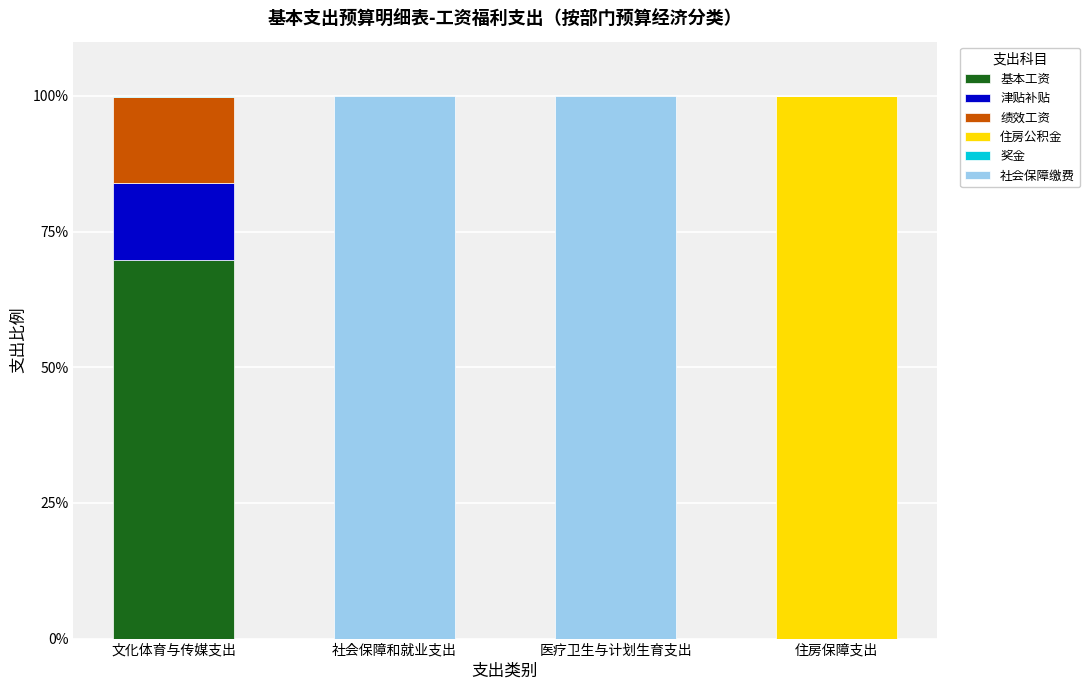

What is the total value across all series at 社会保障和就业支出?

100.0